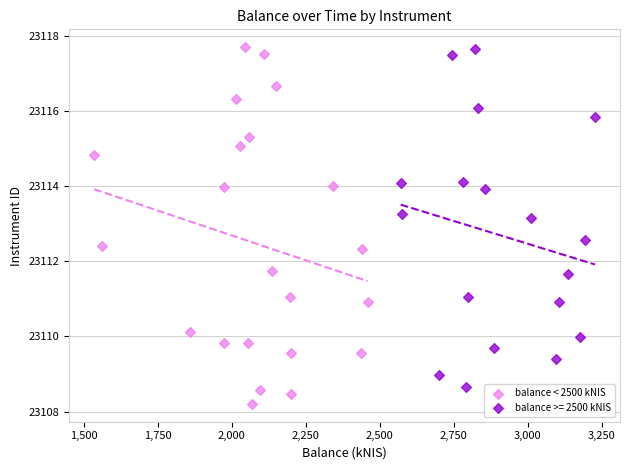

Which series contains the lowest Y value?

balance < 2500 kNIS